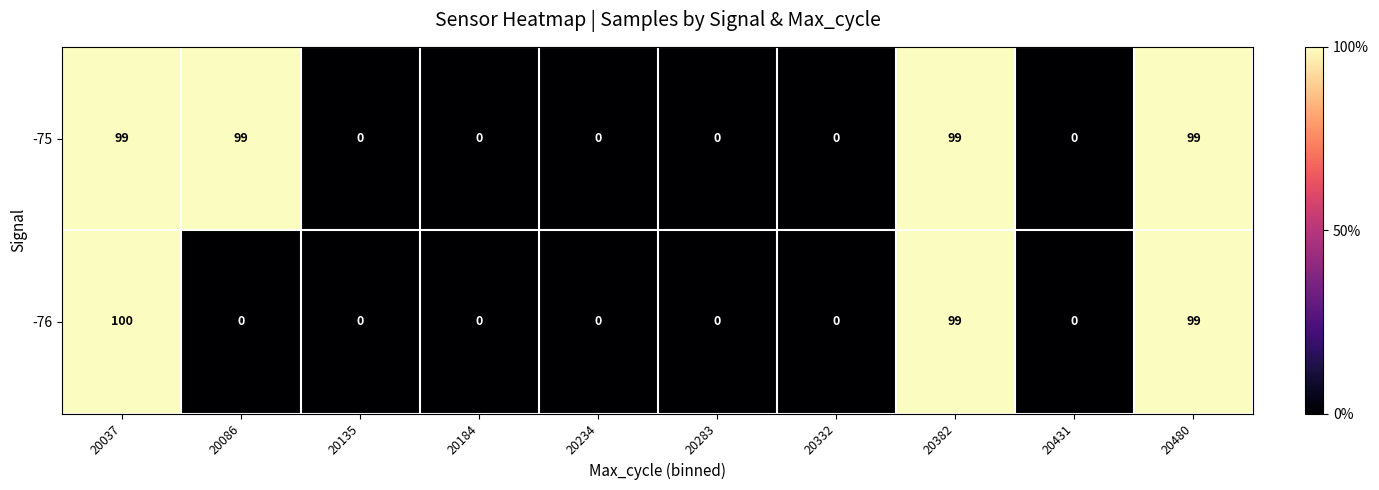

What is the difference between the maximum and minimum values in the -75 series?

99